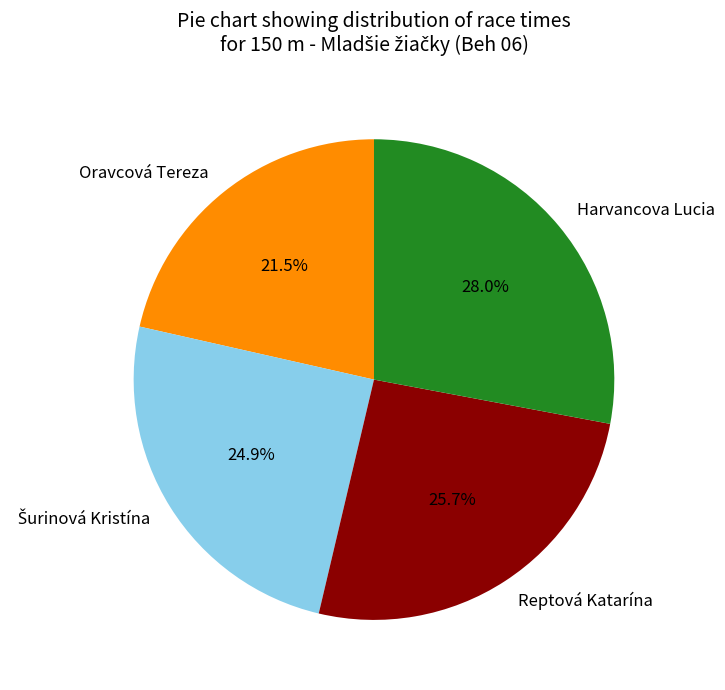

To the nearest percent, what percentage of the pie is Harvancova Lucia?

28%